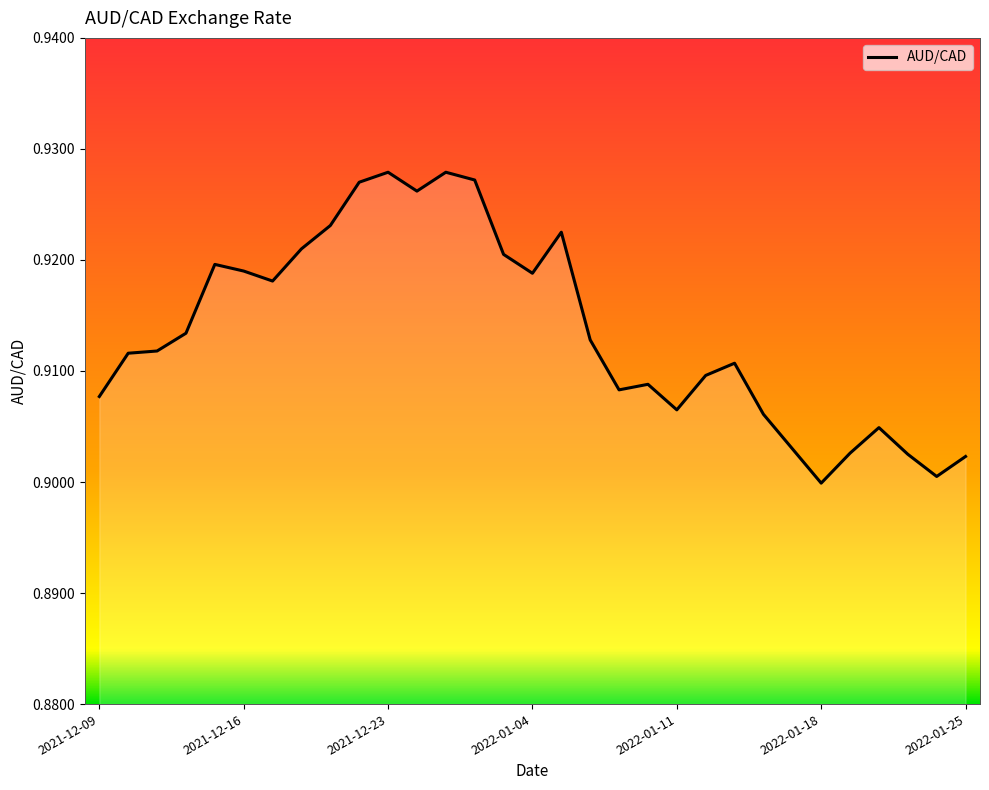

What is the greatest value displayed?

0.9